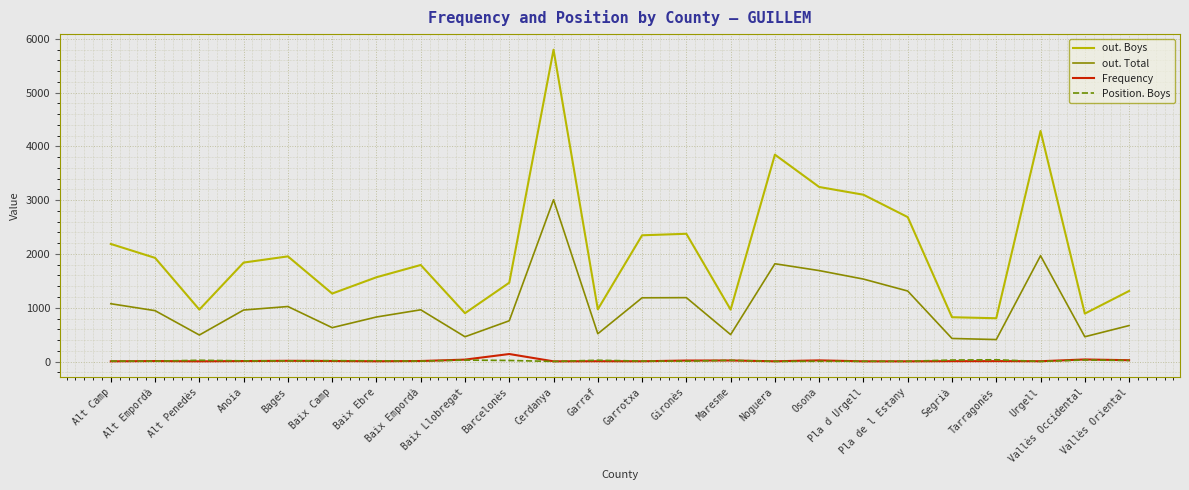

True or false: out. Boys and Position. Boys cross at least once.

False